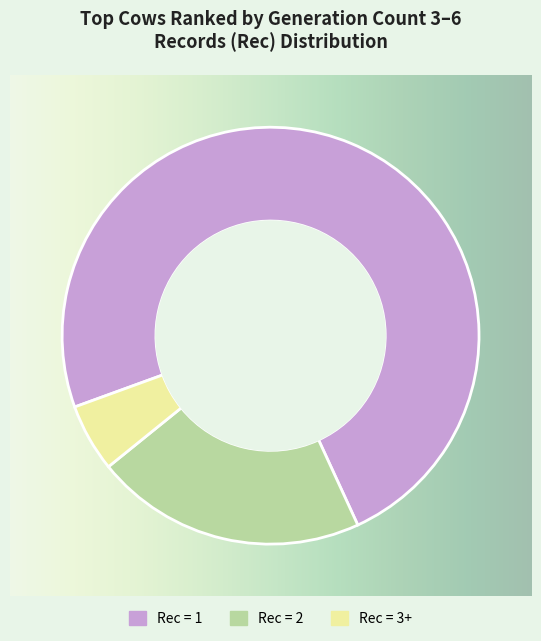

Which category has the biggest portion of the pie?

Rec = 1